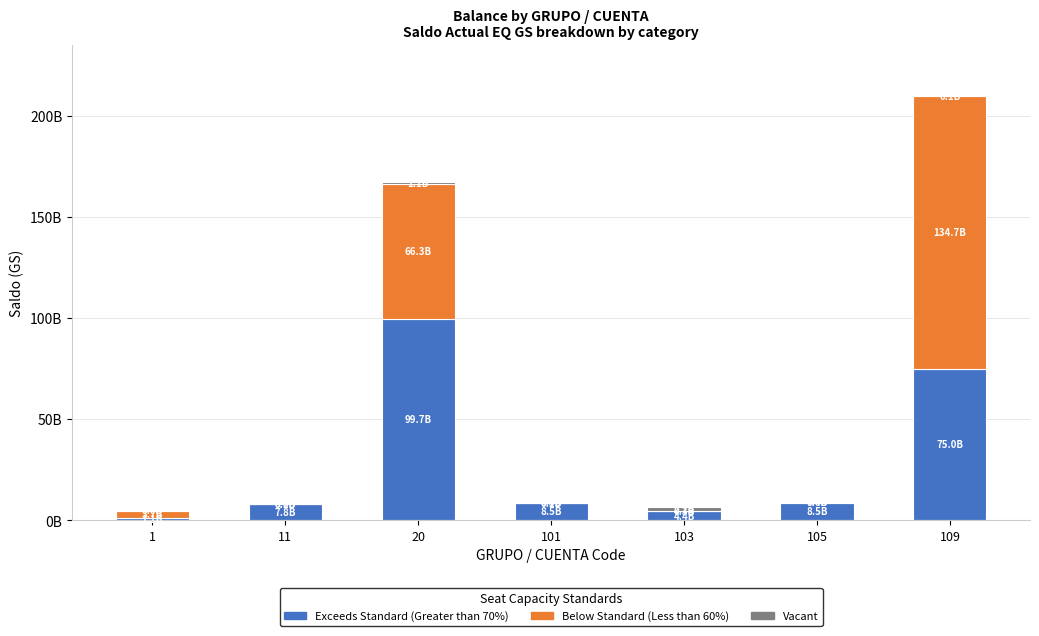

The value of Below Standard (Less than 60%) at 20 is 66295193574. True or false?

True